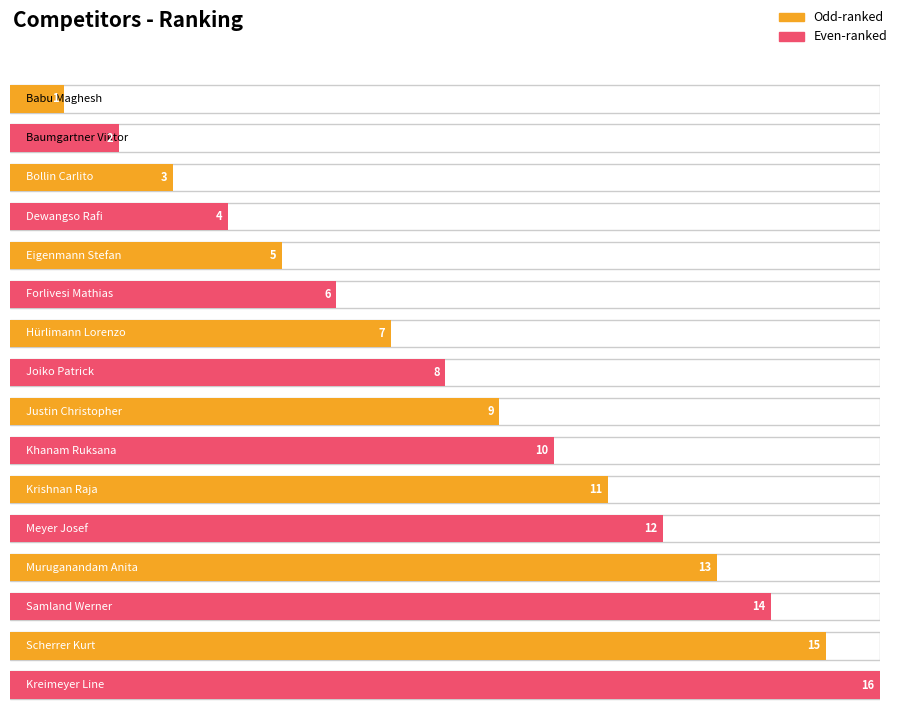

Reading left to right, list all the values displayed in this chart.

1	2	3	4	5	6	7	8	9	10	11	12	13	14	15	16